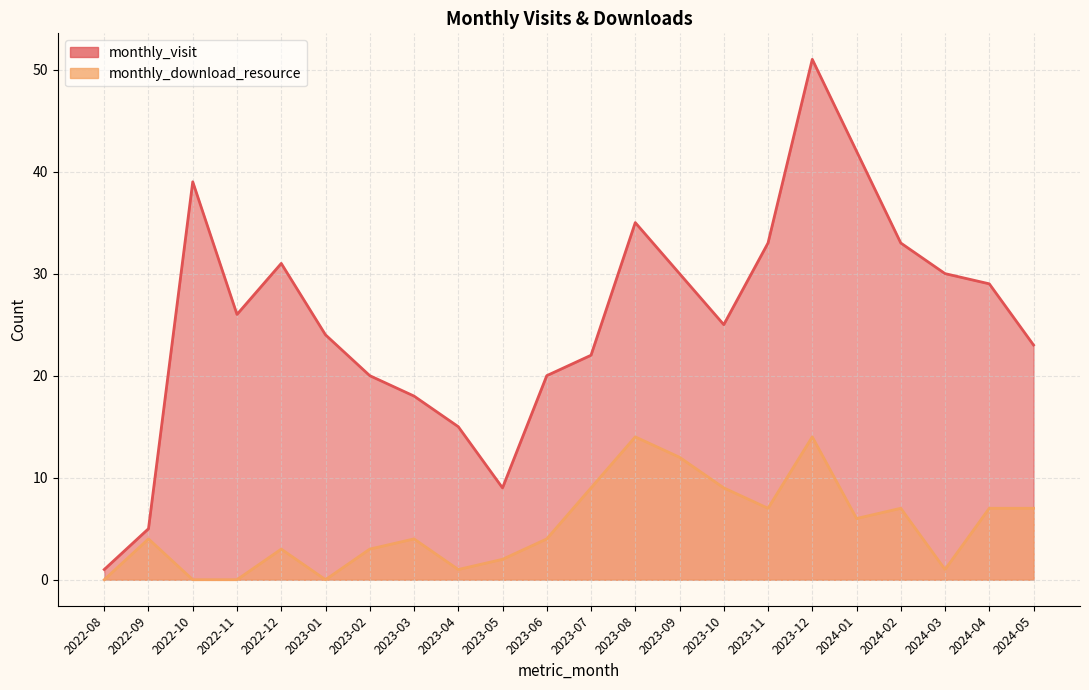

Which series has the largest range (max minus min)?

monthly_visit